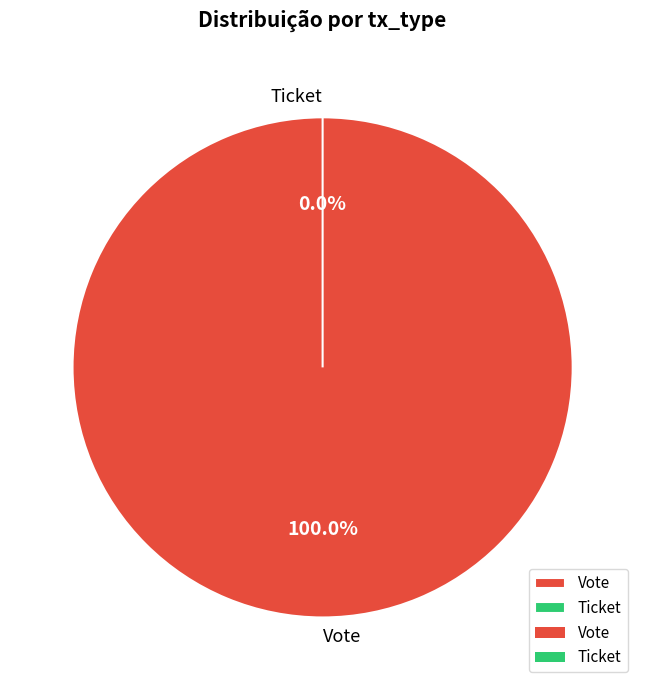

Combined, what portion of the pie is Ticket and Vote?

100.0%